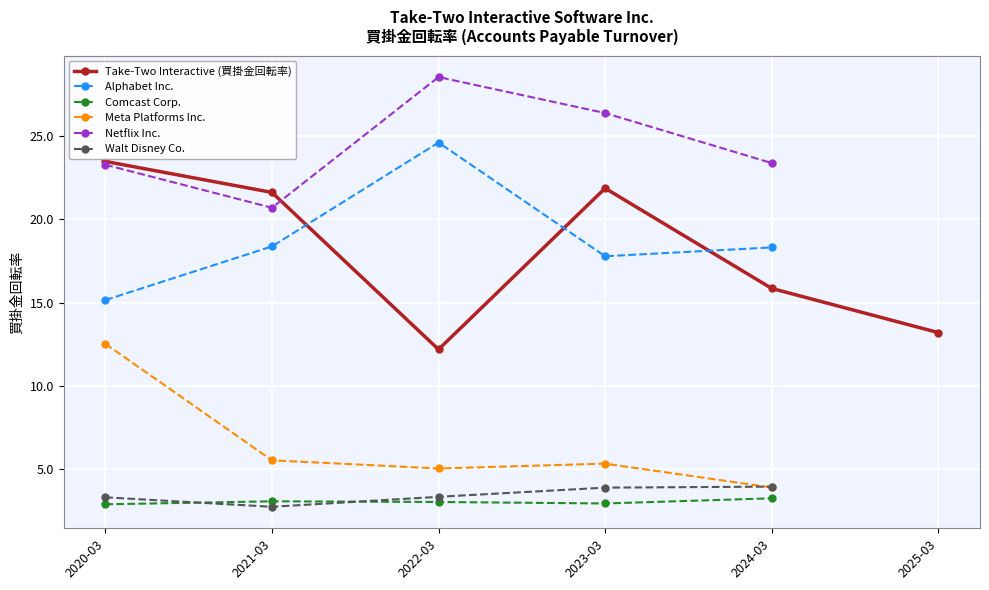

How many series are shown in this chart?

6